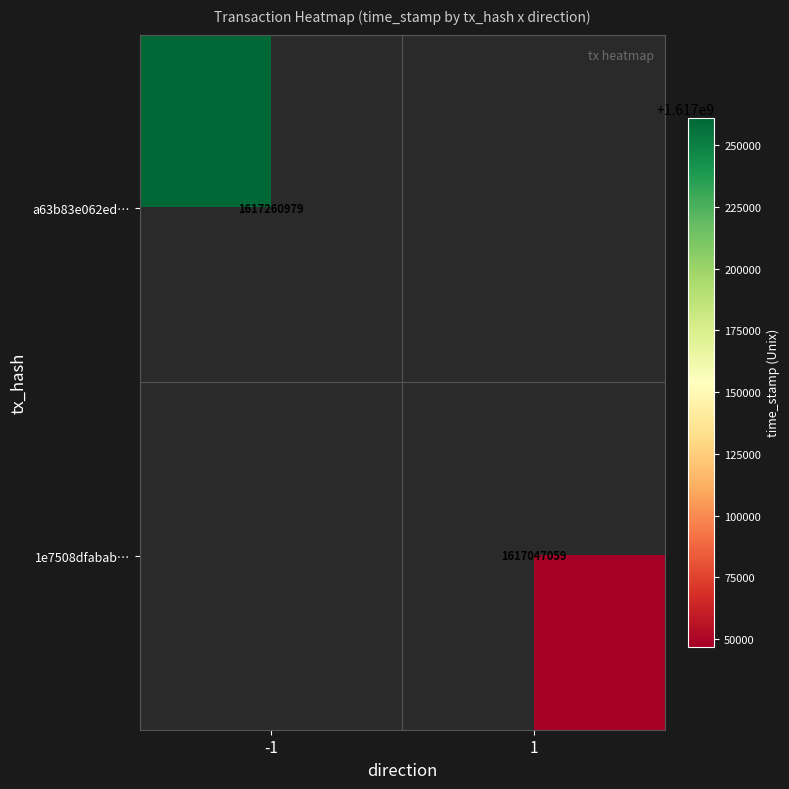

Is the value of 1e7508dfabab… at 1 greater than the value of a63b83e062ed… at -1?

No